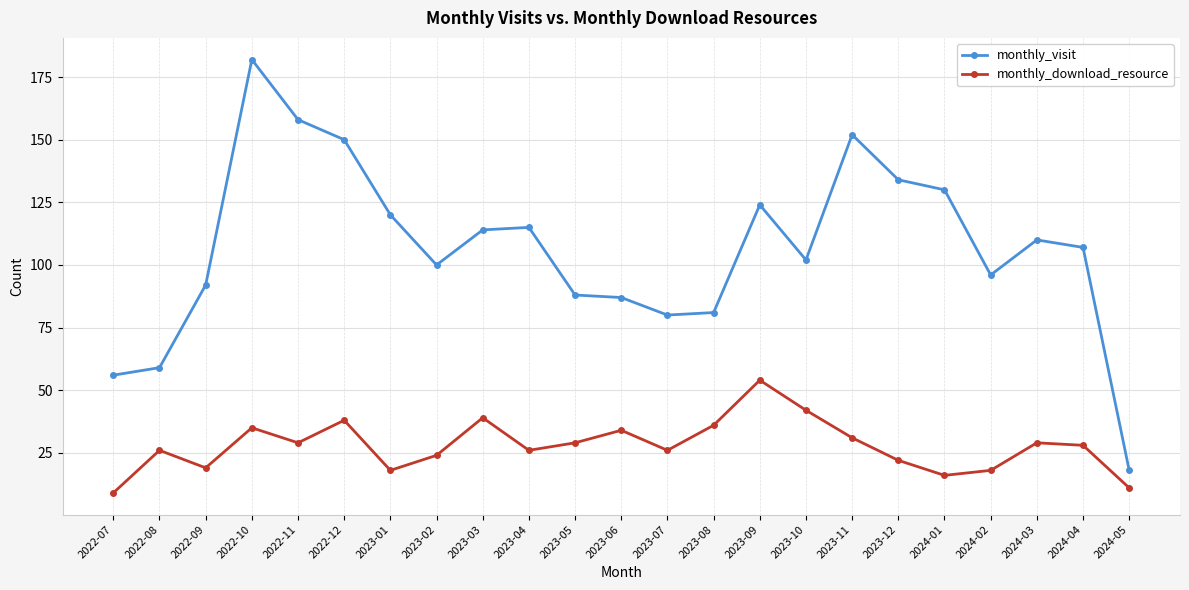

How many distinct data groups are displayed?

2